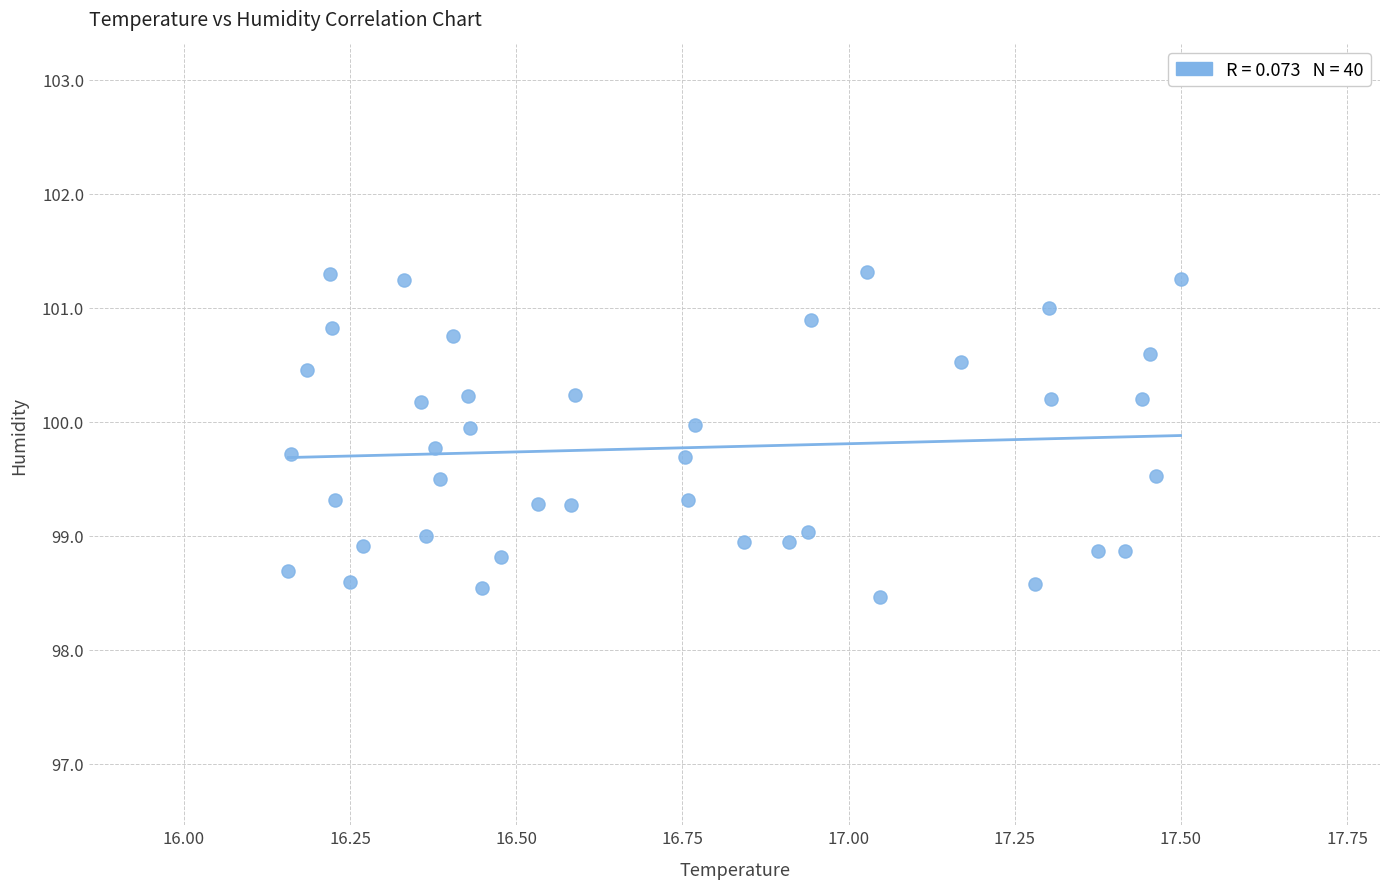

What is the range of Y values (max minus min)?

2.8